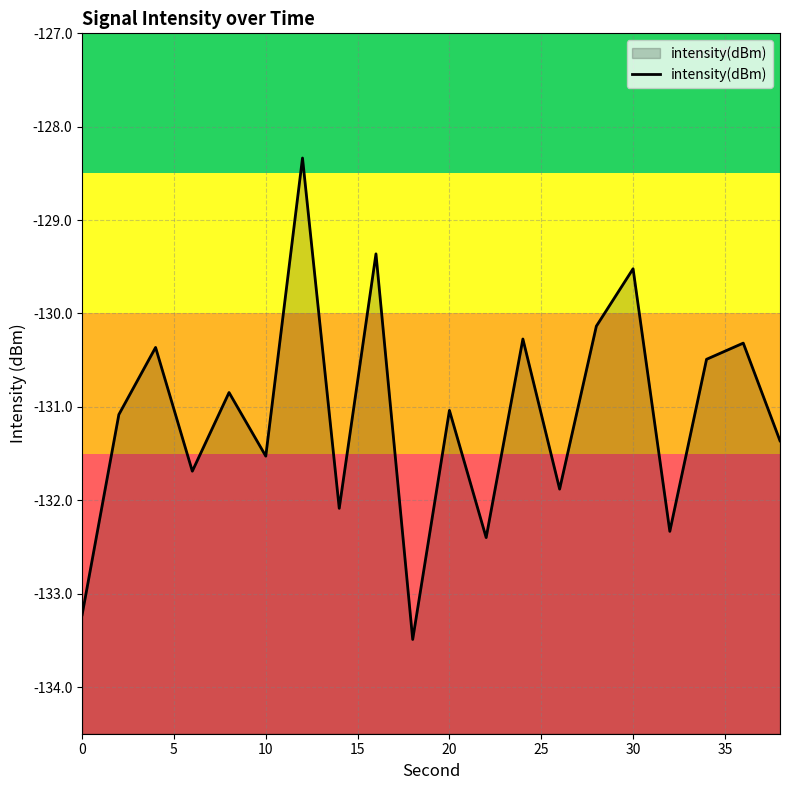

What is the minimum value shown in the chart?

-133.5